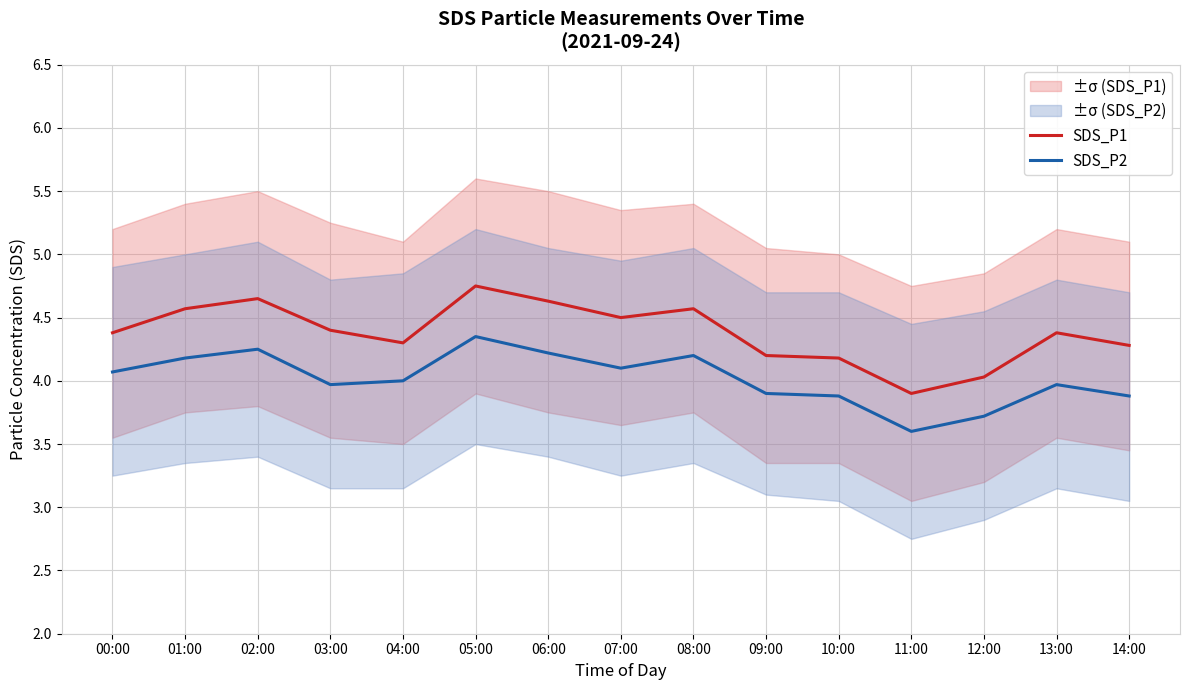

What is the highest value of the SDS_P1 series?

4.8